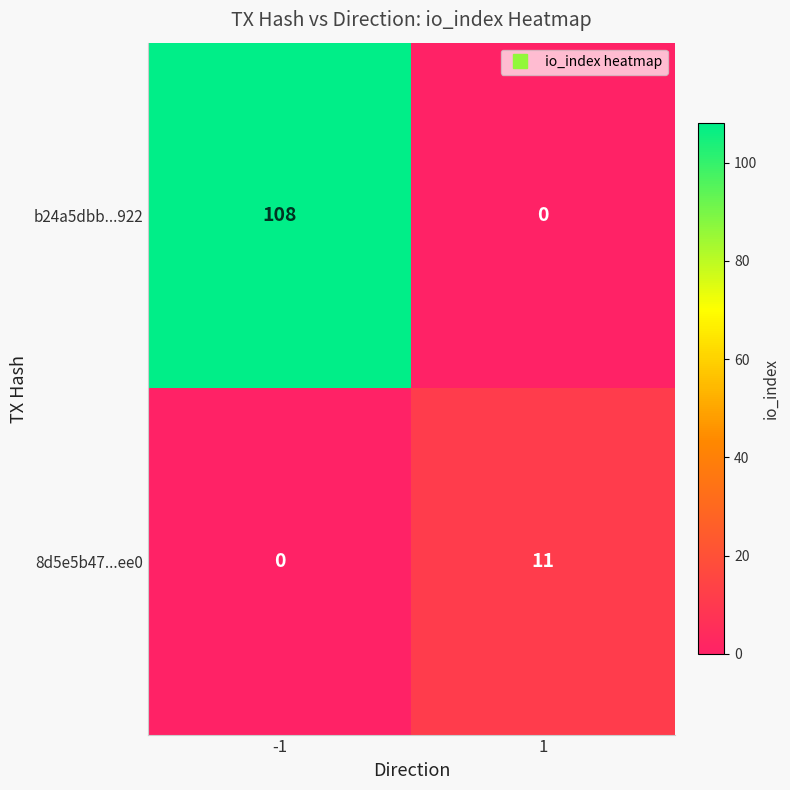

What value does the 8d5e5b47...ee0 series have at 1, to the nearest 10?

10